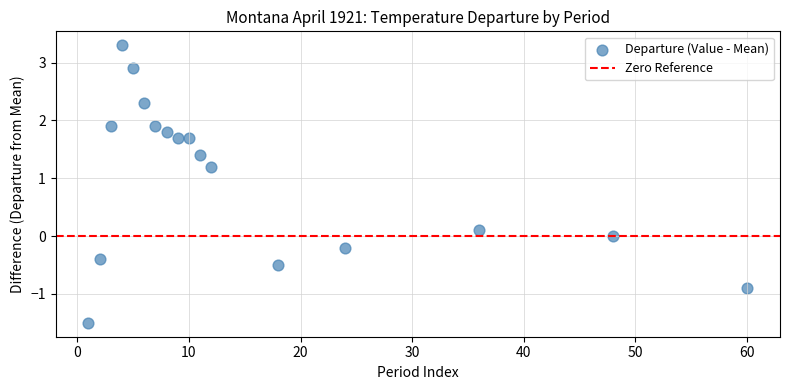

What is the range of Y values (max minus min)?

4.8